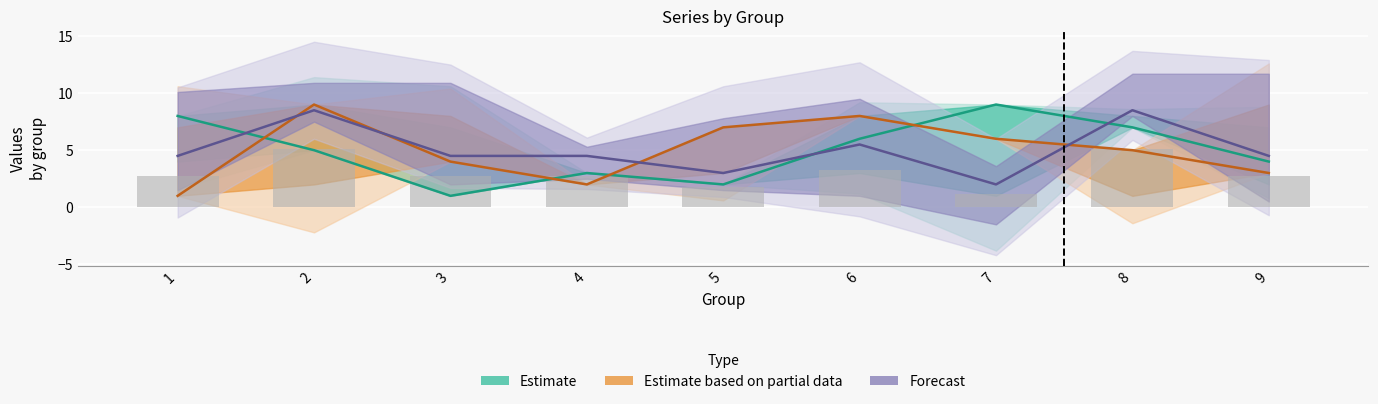

How many Estimate values are between 3 and 7?

5